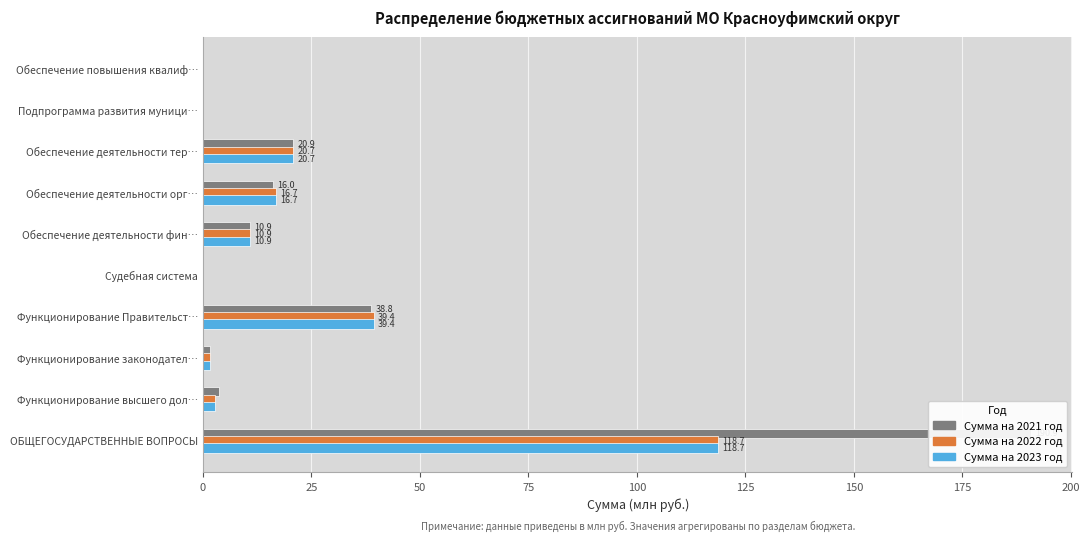

Which series has the largest total across all categories?

Сумма на 2021 год